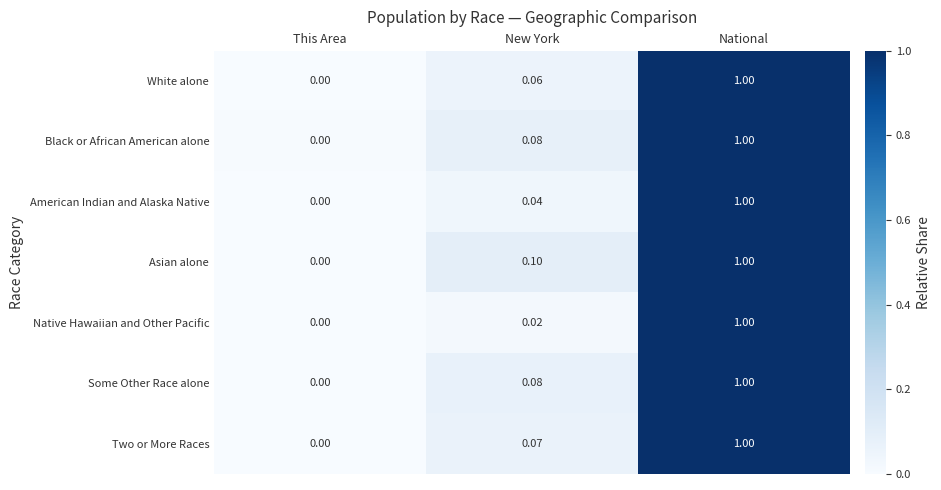

Where is Asian alone nearest to the value 0?

This Area